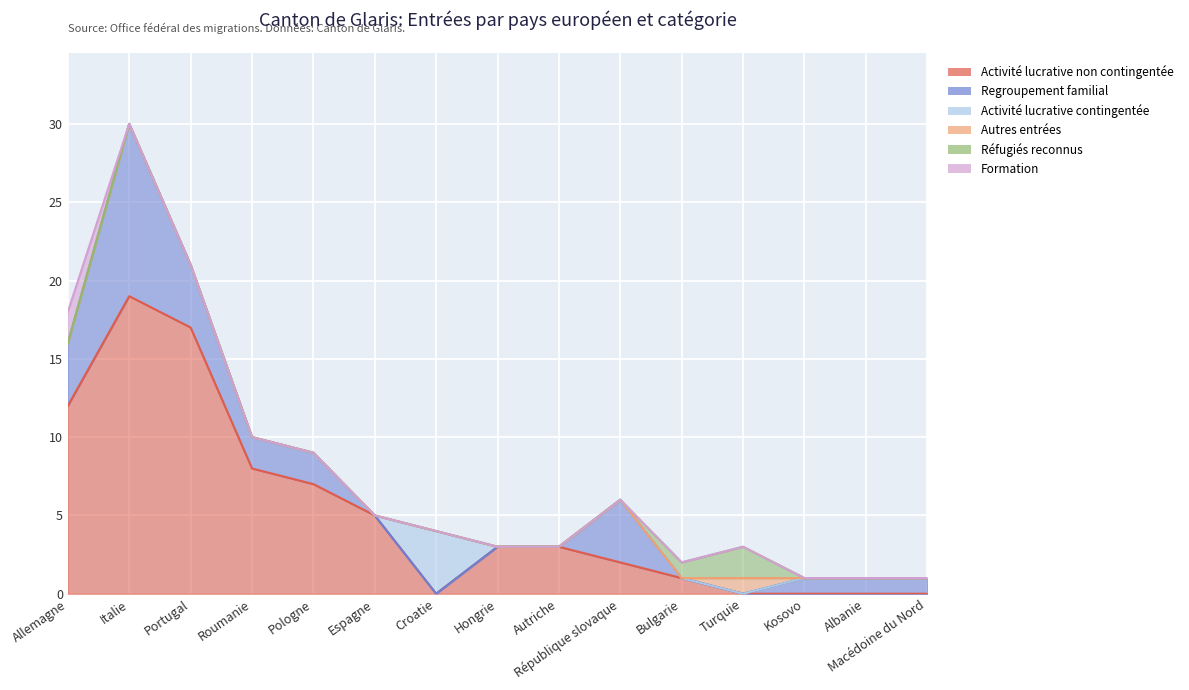

How many data points in Activité lucrative non contingentée are less than 3?

7